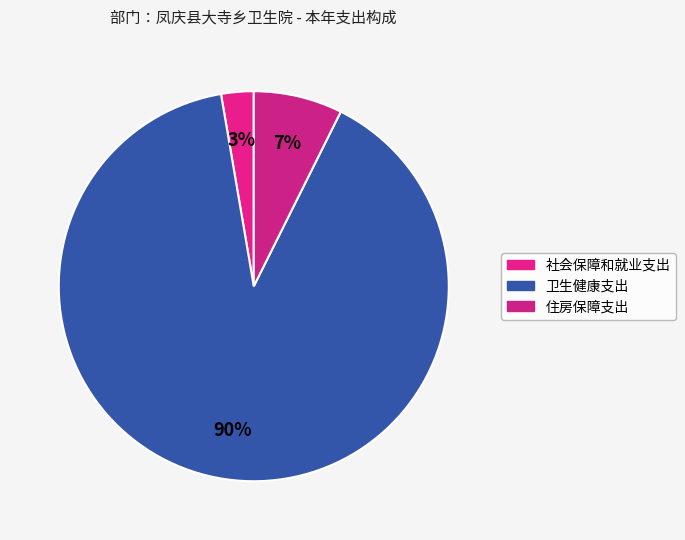

Which slice is the largest?

卫生健康支出